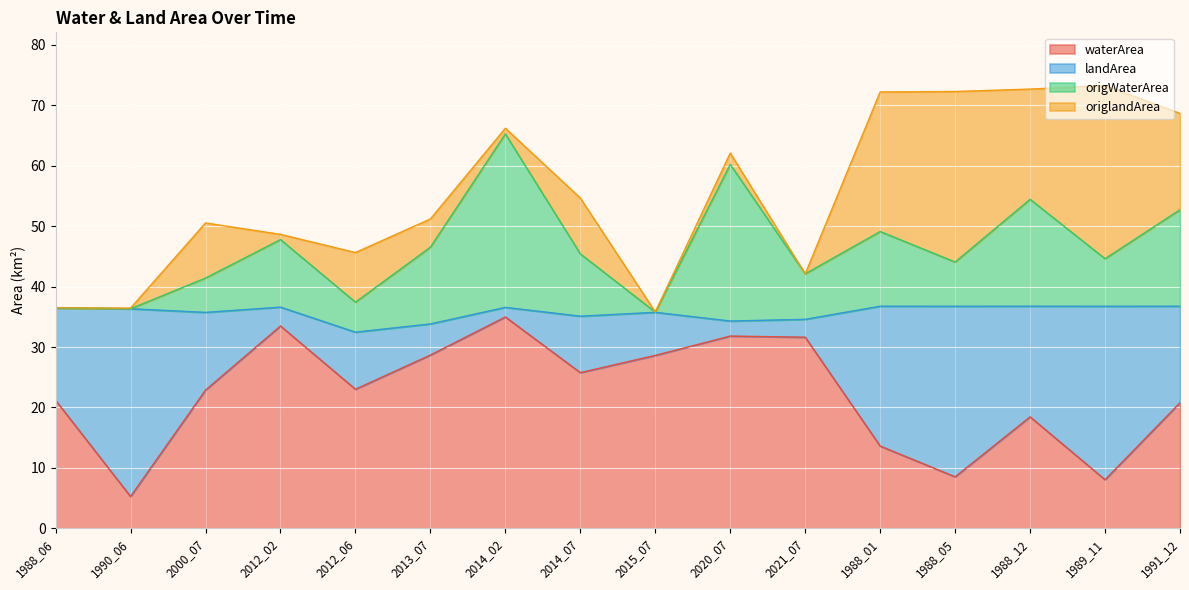

The value of waterArea at 1991_12 is 33.0. True or false?

False